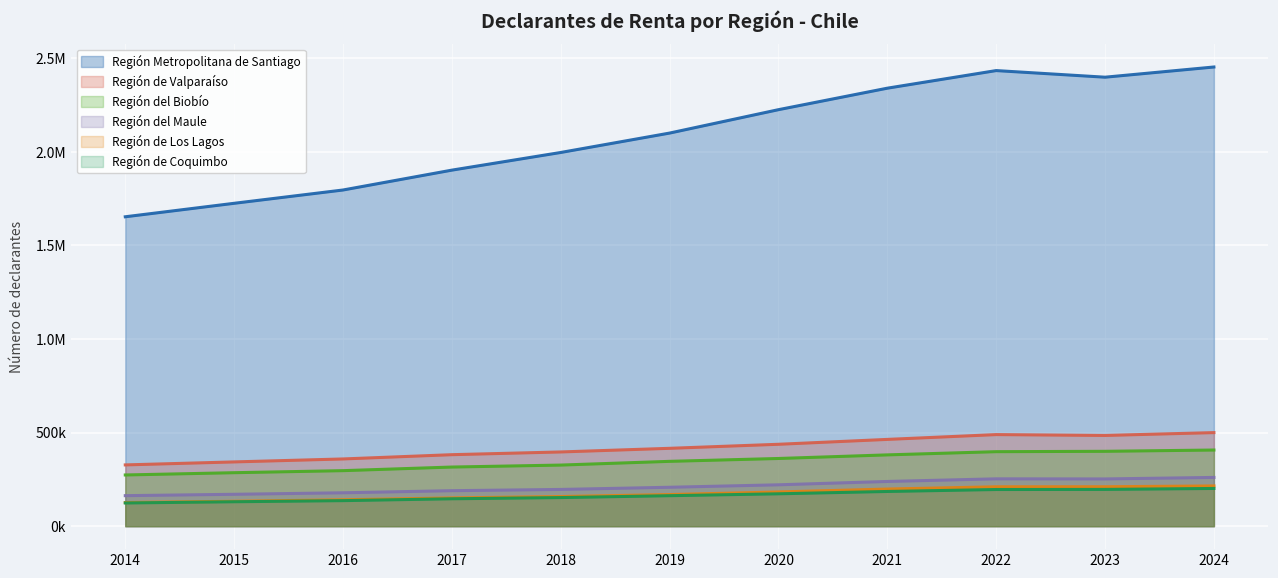

The Región de Los Lagos series shows 214928 at 2024. True or false?

True